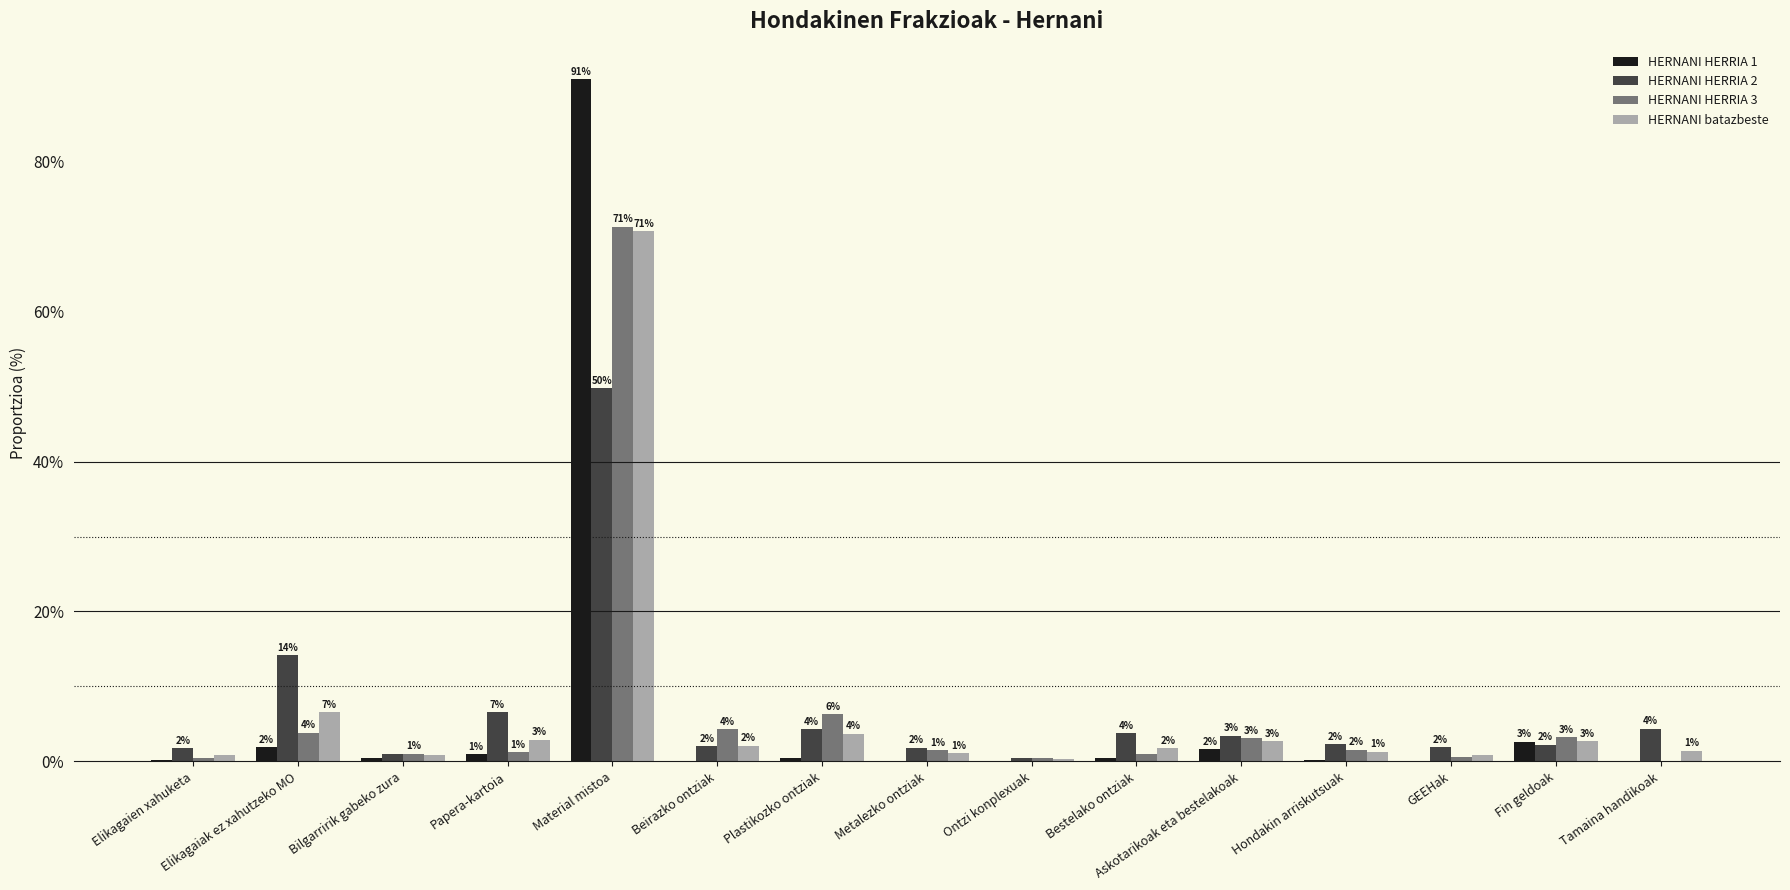

What is the average value of the HERNANI batazbeste series?

6.7